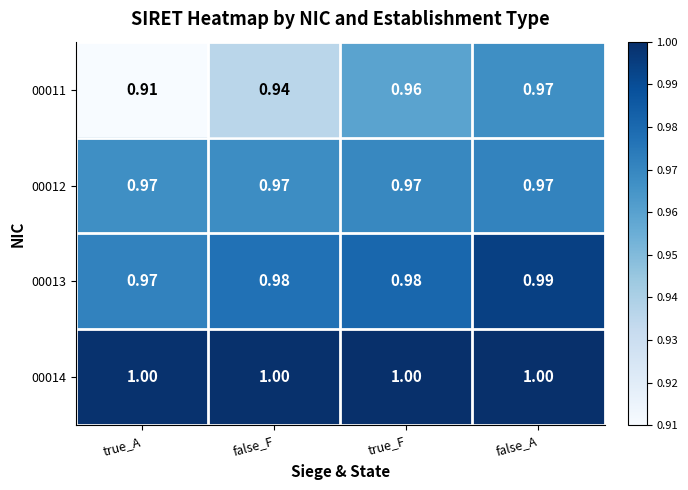

At which category is the sum across all series the highest?

false_A